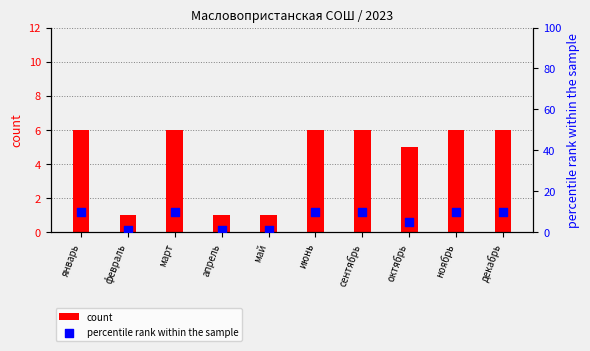

At how many categories does at least one series exceed 1?

7